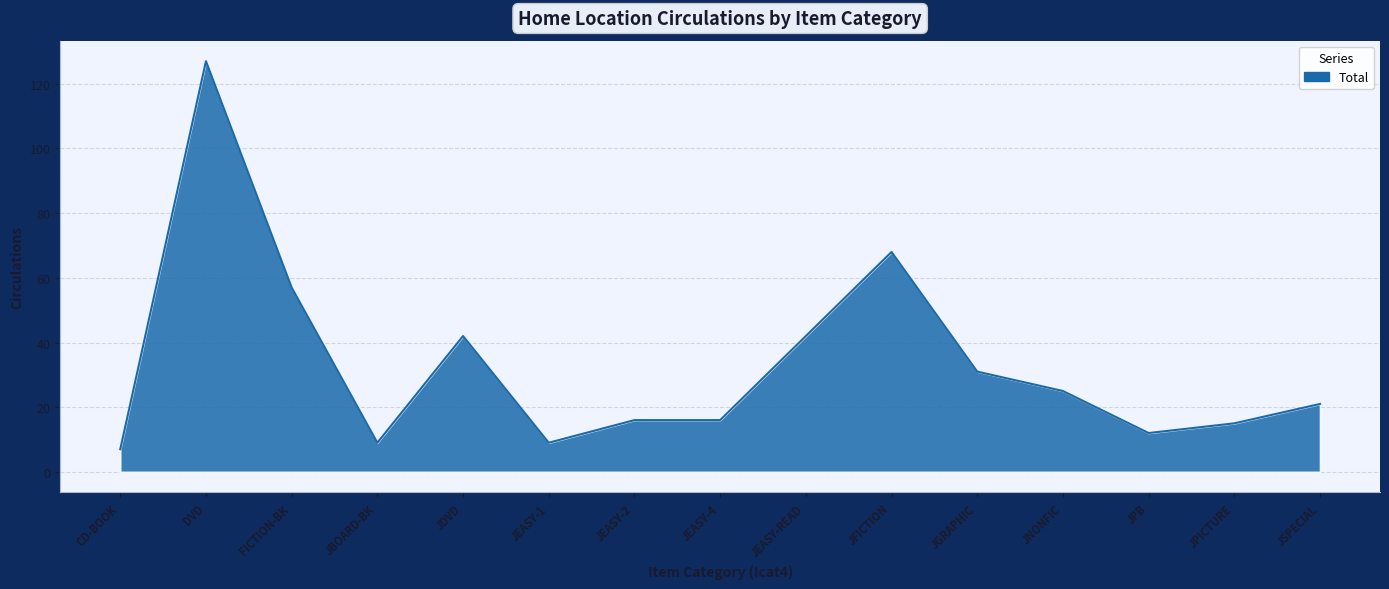

Reading left to right, extract all data points from this chart.

CD-BOOK=7	DVD=127	FICTION-BK=57	JBOARD-BK=9	JDVD=42	JEASY-1=9	JEASY-2=16	JEASY-4=16	JEASY-READ=42	JFICTION=68	JGRAPHIC=31	JNONFIC=25	JPB=12	JPICTURE=15	JSPECIAL=21